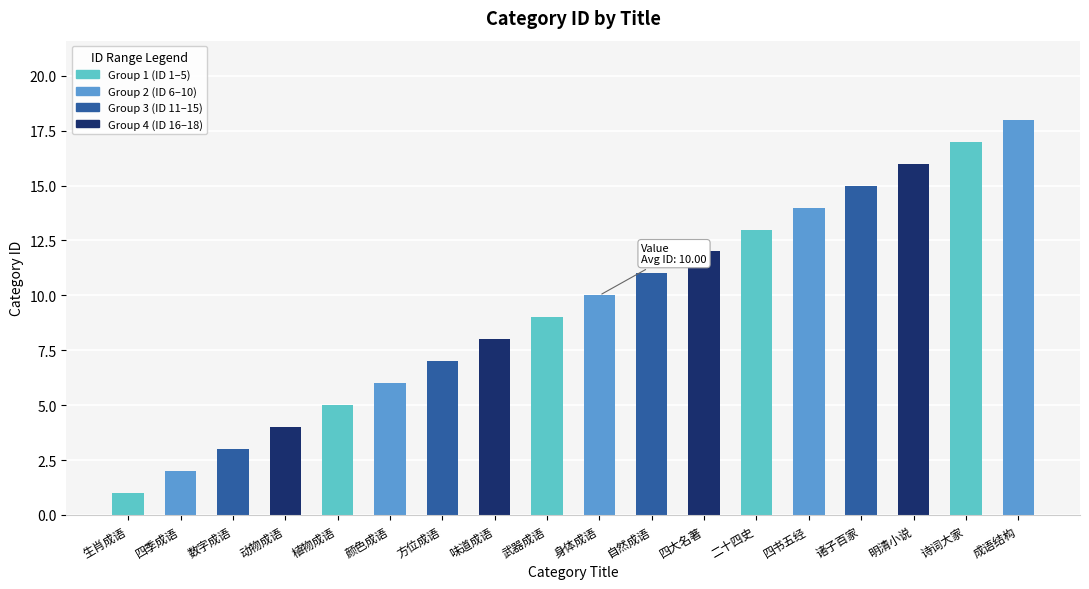

Reading left to right, what are all the values shown in this chart?

1	2	3	4	5	6	7	8	9	10	11	12	13	14	15	16	17	18